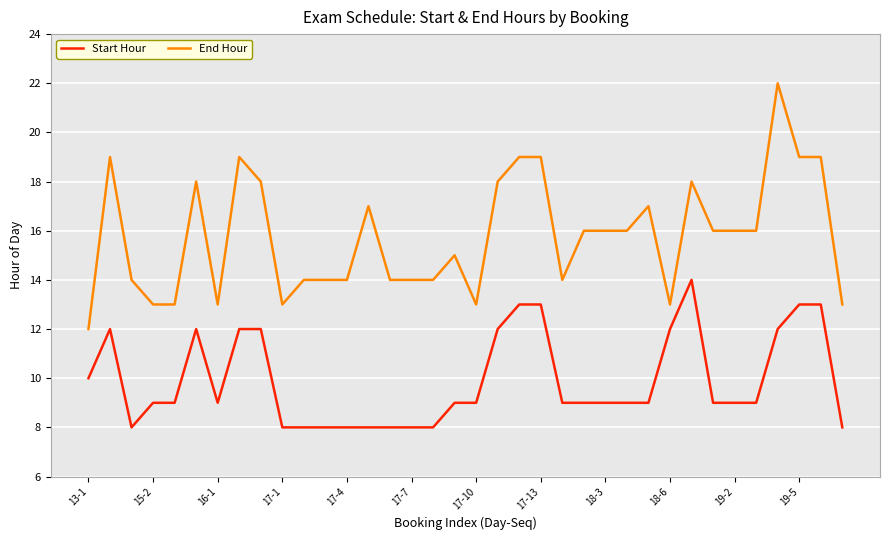

What are all the series names shown in the legend?

Start Hour, End Hour